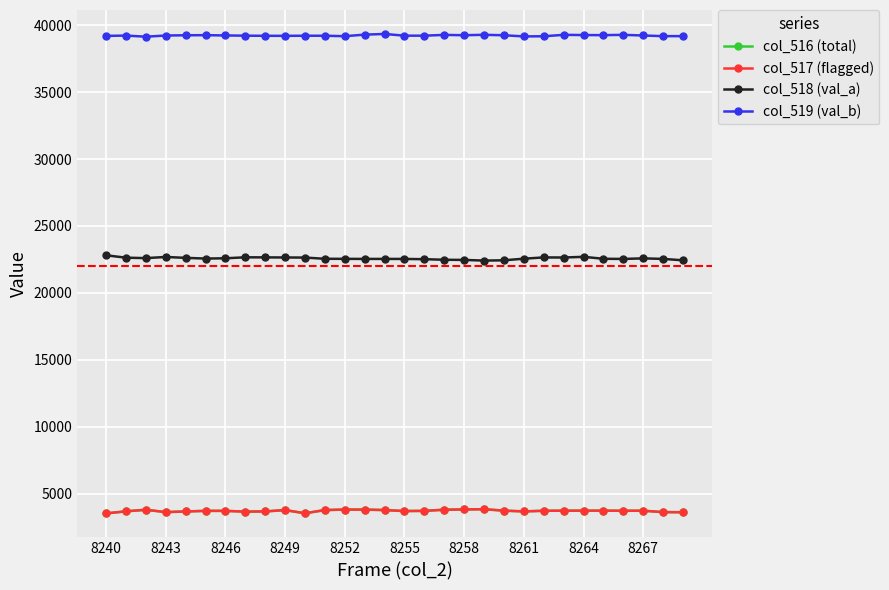

What is the highest value of the col_519 (val_b) series?

39348